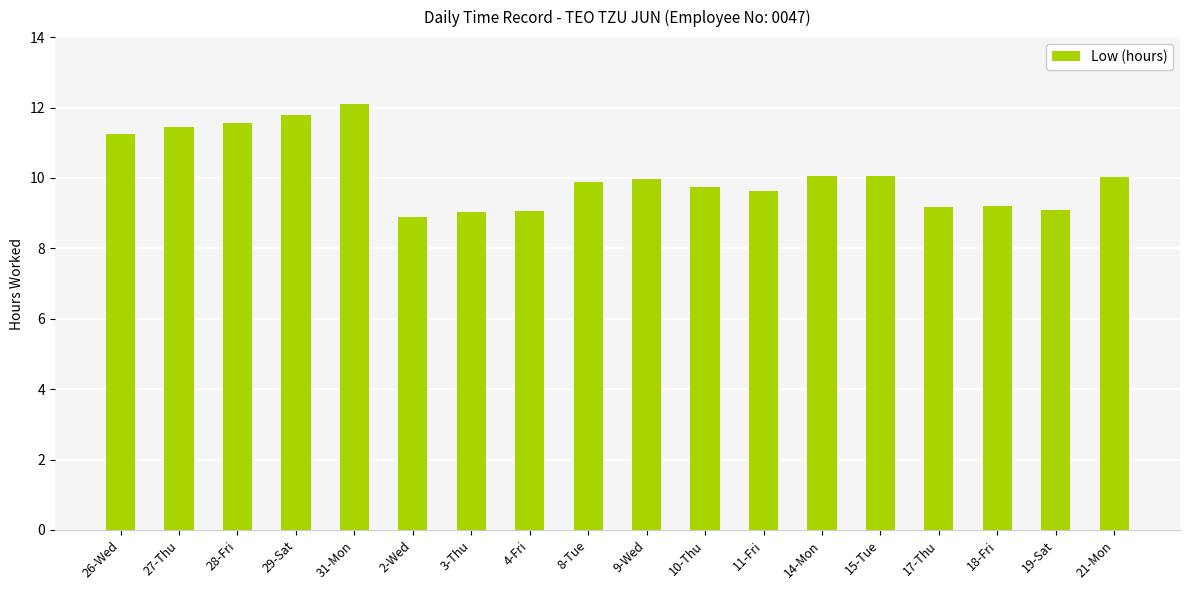

Which label corresponds to the smallest value in the chart?

2-Wed